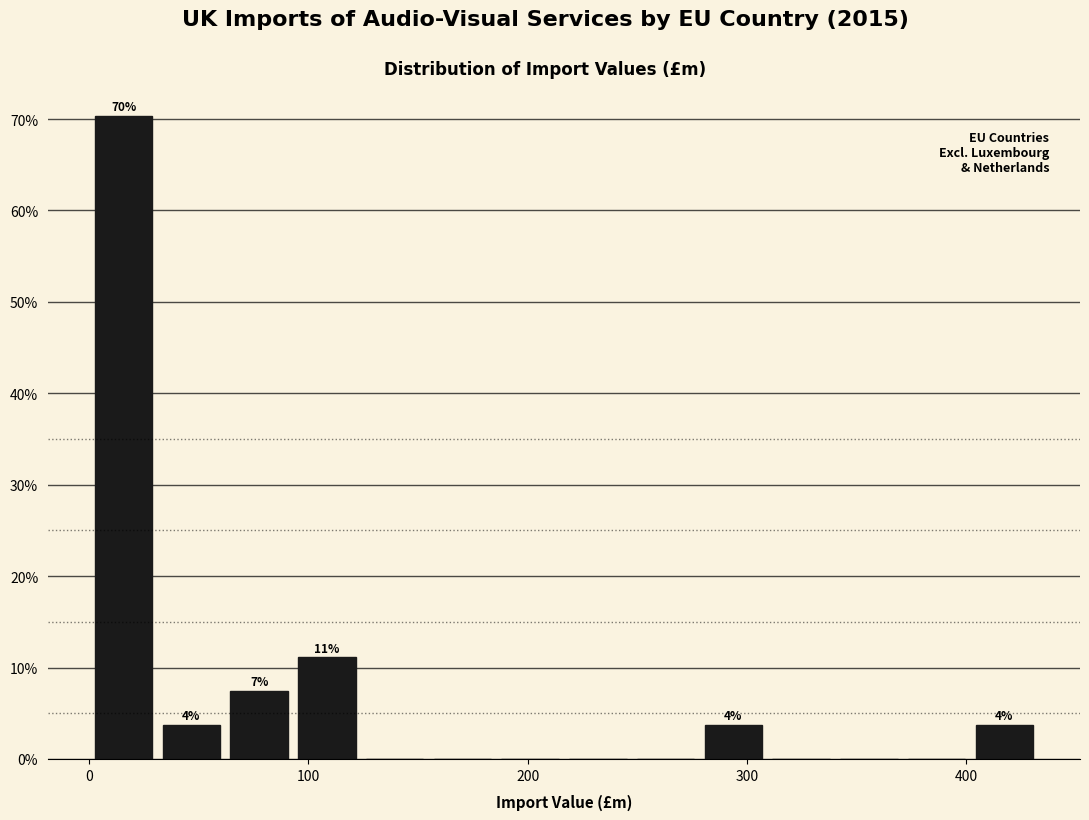

Read against the x-axis, roughly where is the centre of the tallest bar?

20